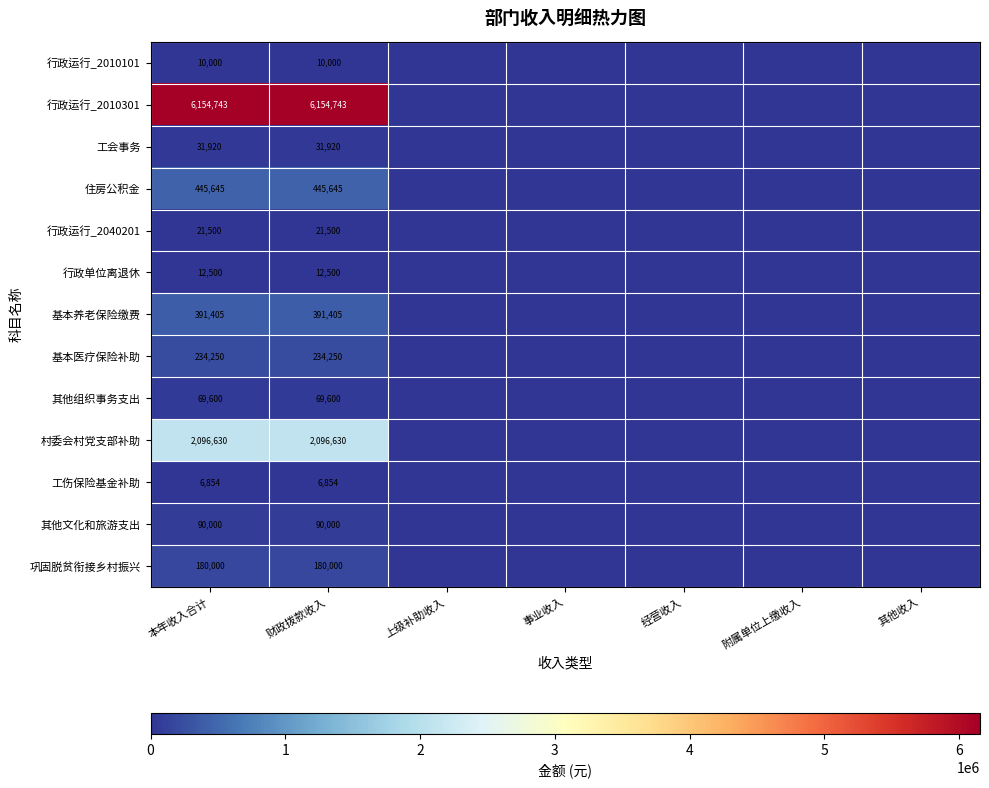

True or false: 行政单位离退休 has a value of 12500 at 财政拨款收入.

True